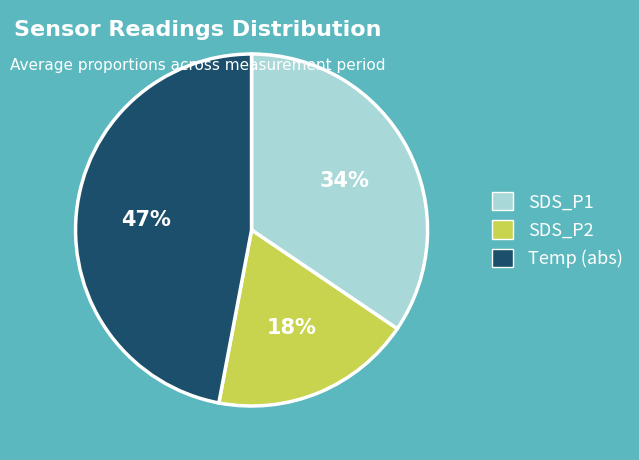

Does any single category account for the majority?

No